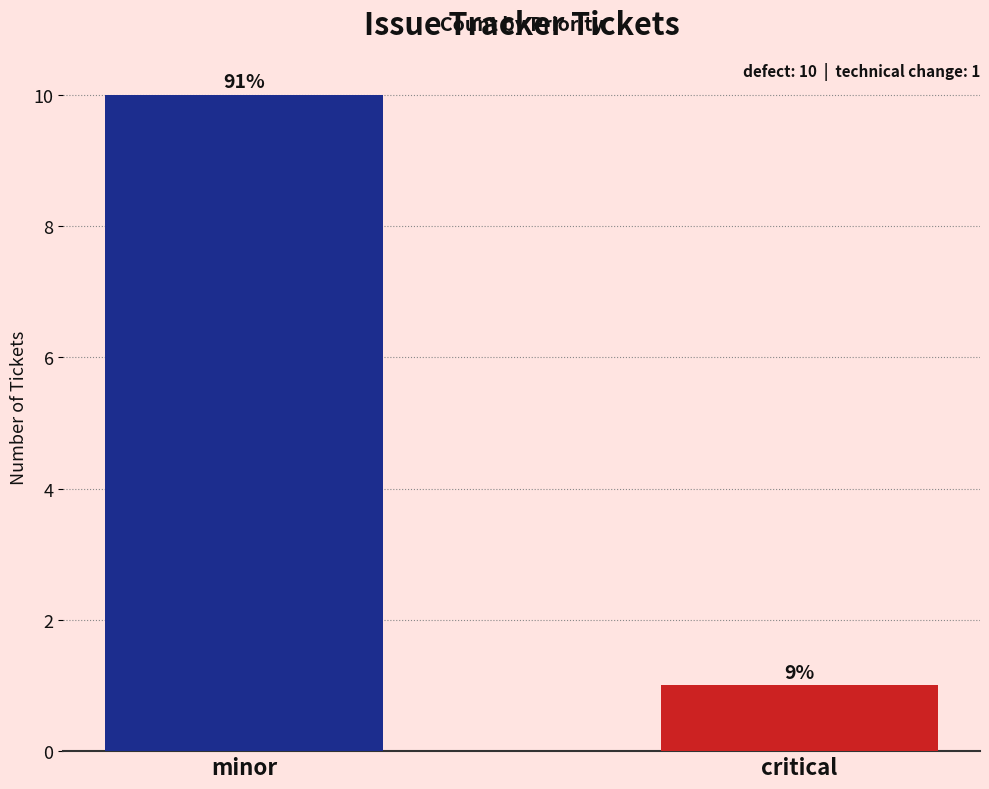

What is the ratio of the value at minor to the value at critical?

10.0